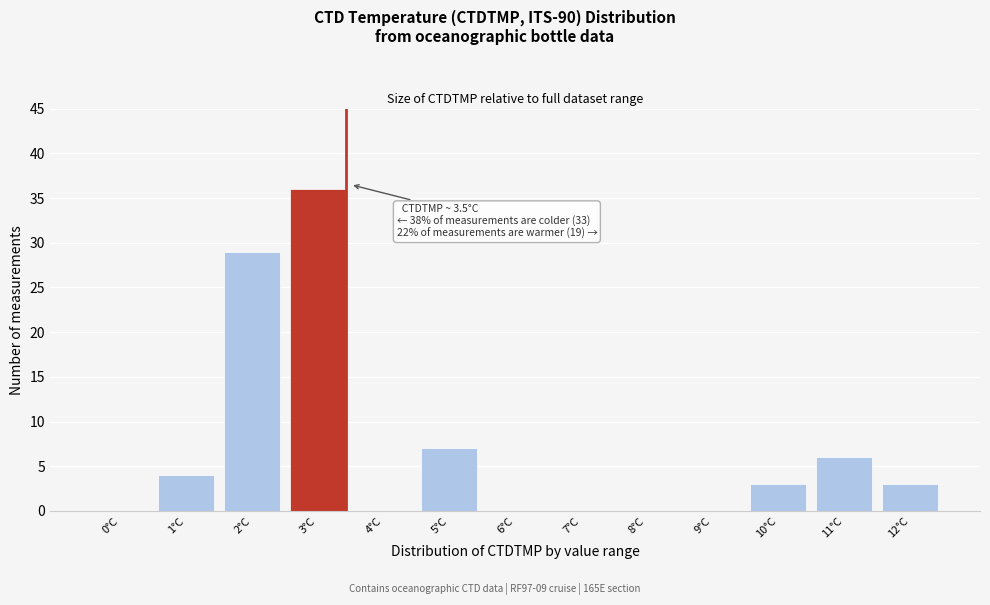

Reading right to left, transcribe all the data shown in this chart.

12°C=3	11°C=6	10°C=3	9°C=0	8°C=0	7°C=0	6°C=0	5°C=7	4°C=0	3°C=36	2°C=29	1°C=4	0°C=0